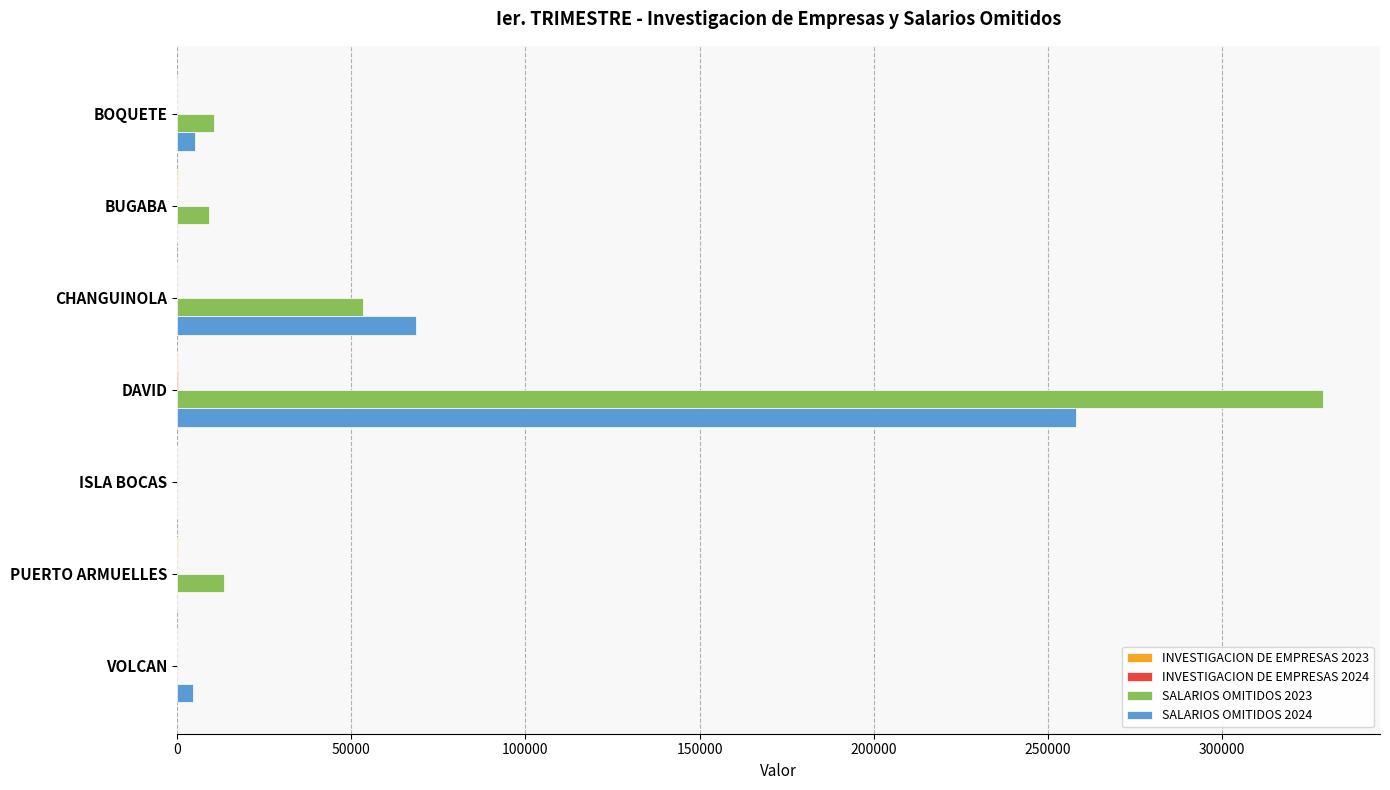

Which series has the widest spread of values?

SALARIOS OMITIDOS 2023